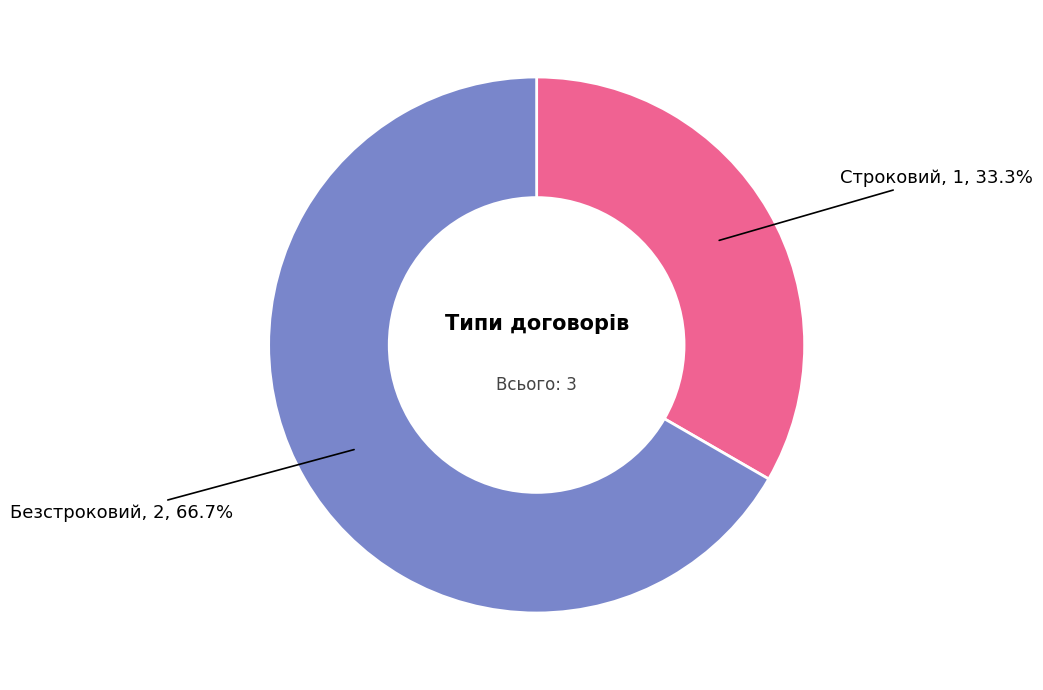

Is there a majority slice in this chart?

Yes